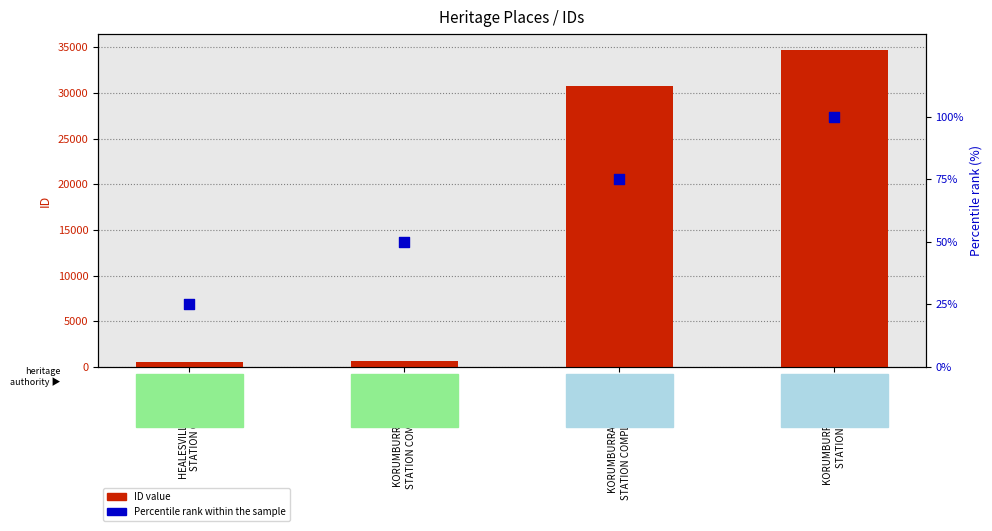

What is the total value across all series at KORUMBURRA RAILWAY
STATION (PART)?

34799